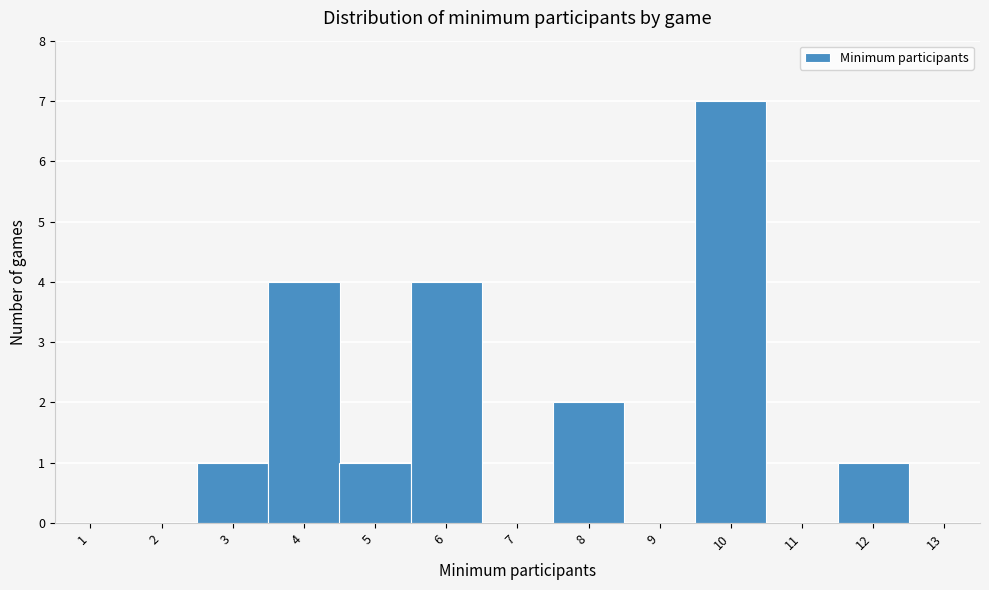

What is the height of the bar covering 3.5 to 4.5 on the x-axis? The values are not printed on the chart, so give them approximately, as read against the axis.

4